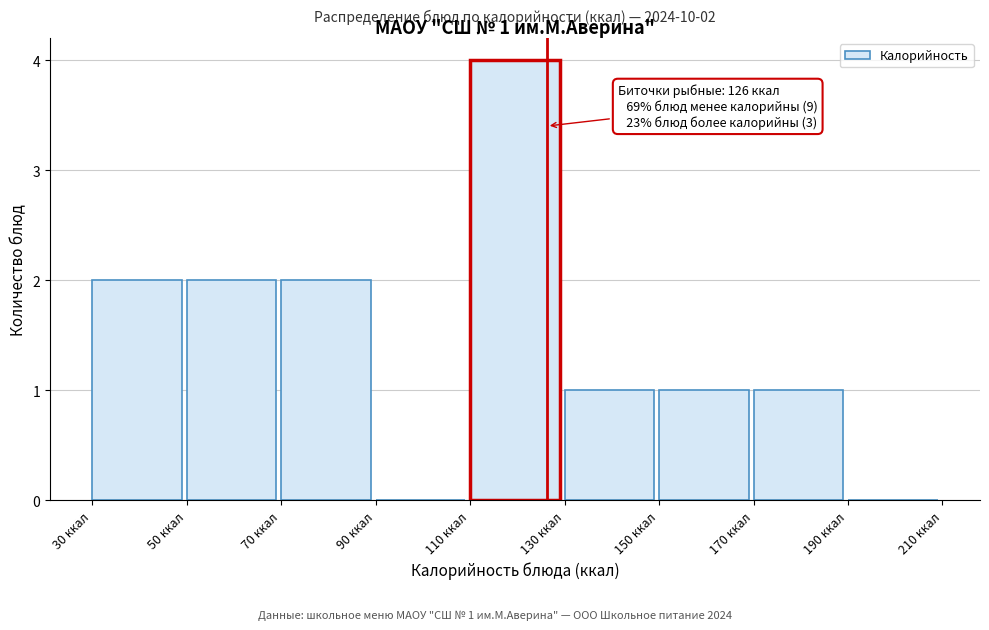

Over which range of the x-axis is the bar tallest?

110 to 130